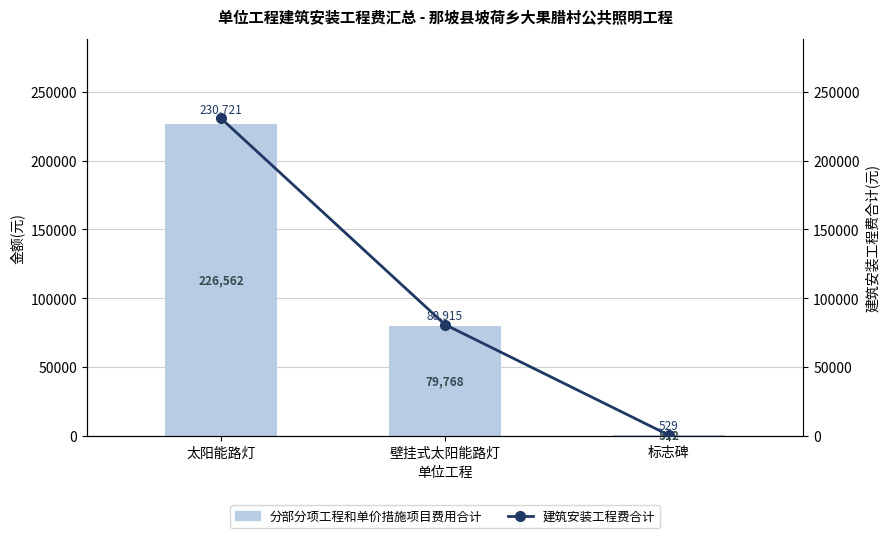

Rank the series at 壁挂式太阳能路灯 from lowest to highest value.

分部分项工程和单价措施项目费用合计, 建筑安装工程费合计